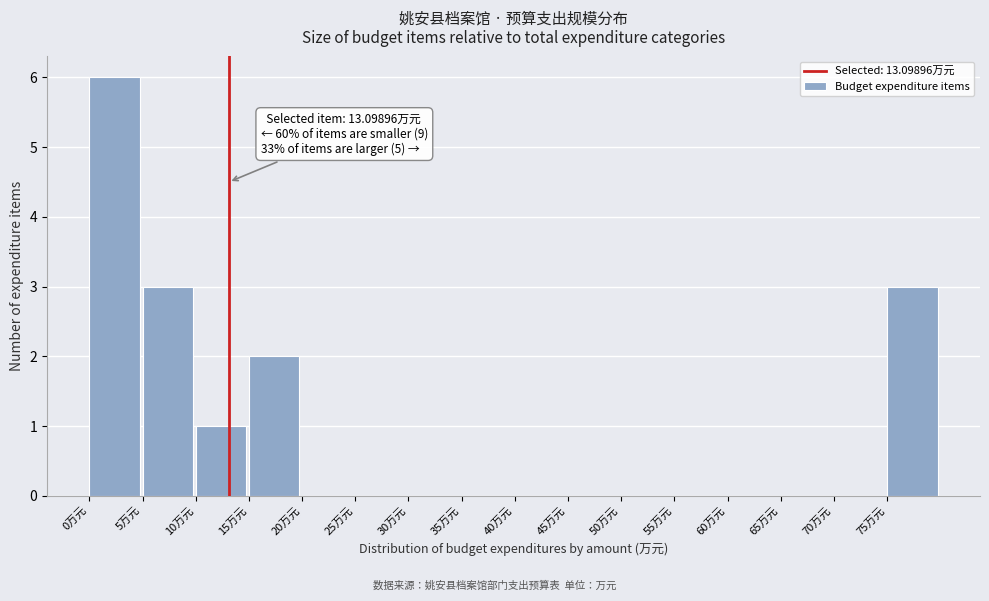

Which range on the x-axis has the tallest bar?

0 to 5